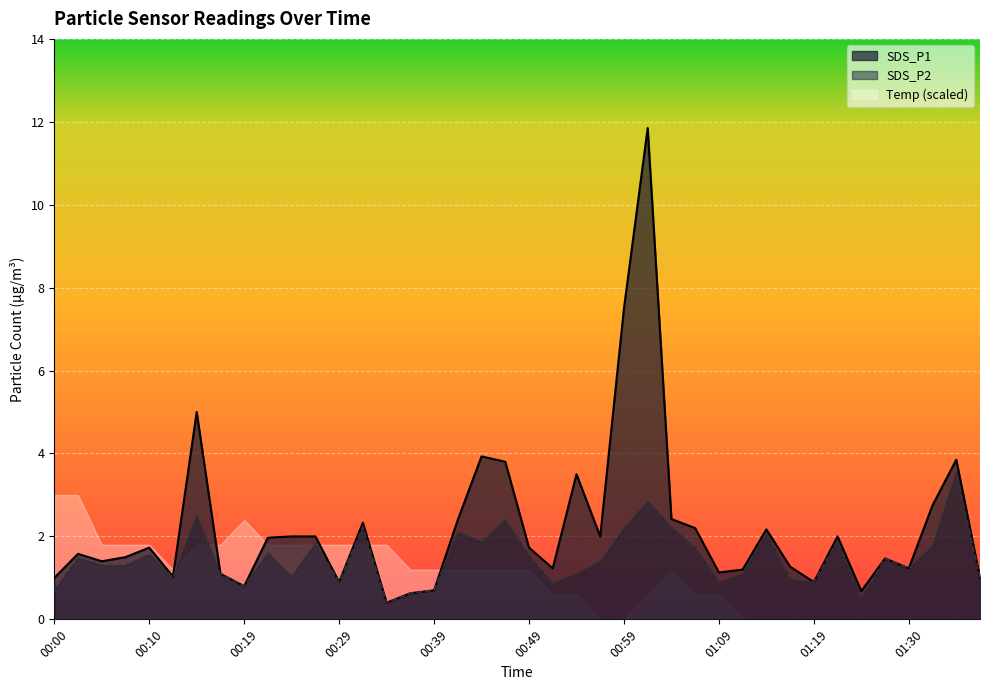

How many values in the SDS_P2 series exceed 1?

27